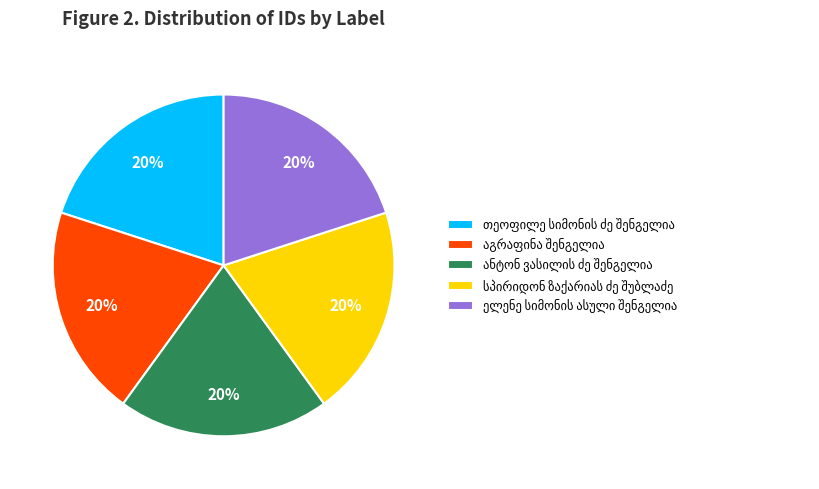

Is there a majority slice in this chart?

No